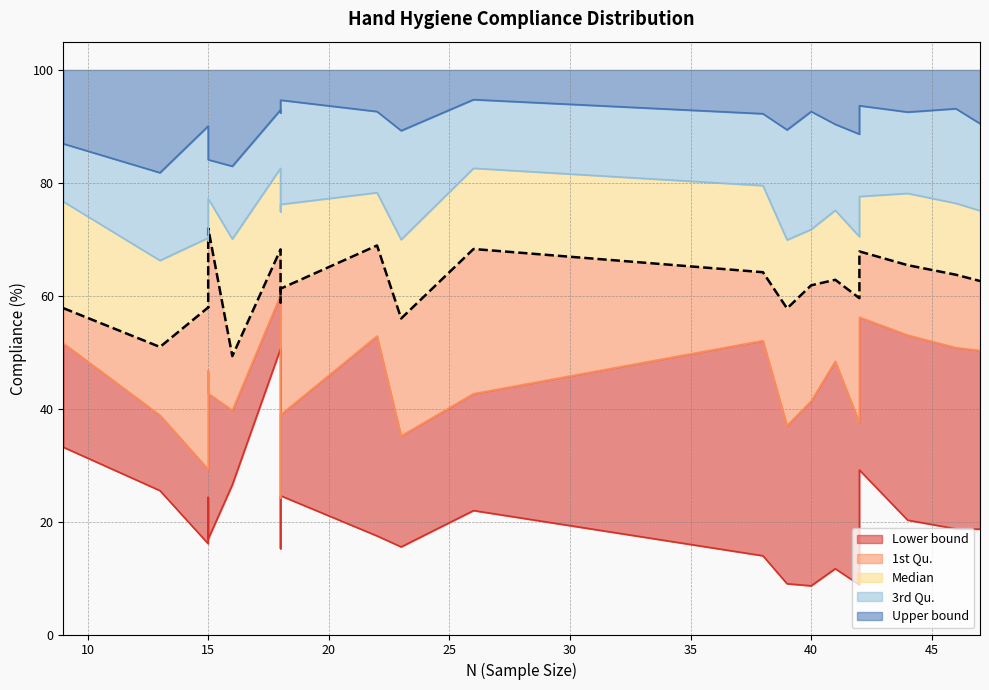

What is the difference between the maximum and second lowest values in the 3rd Qu. series?

12.9